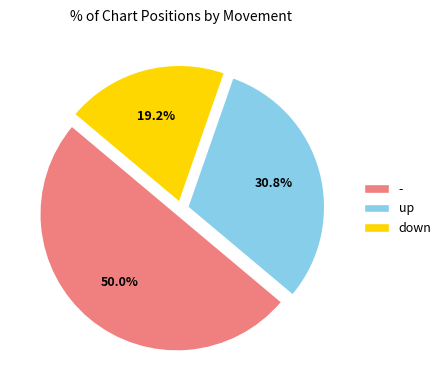

To the nearest percent, what is the average slice percentage?

33%